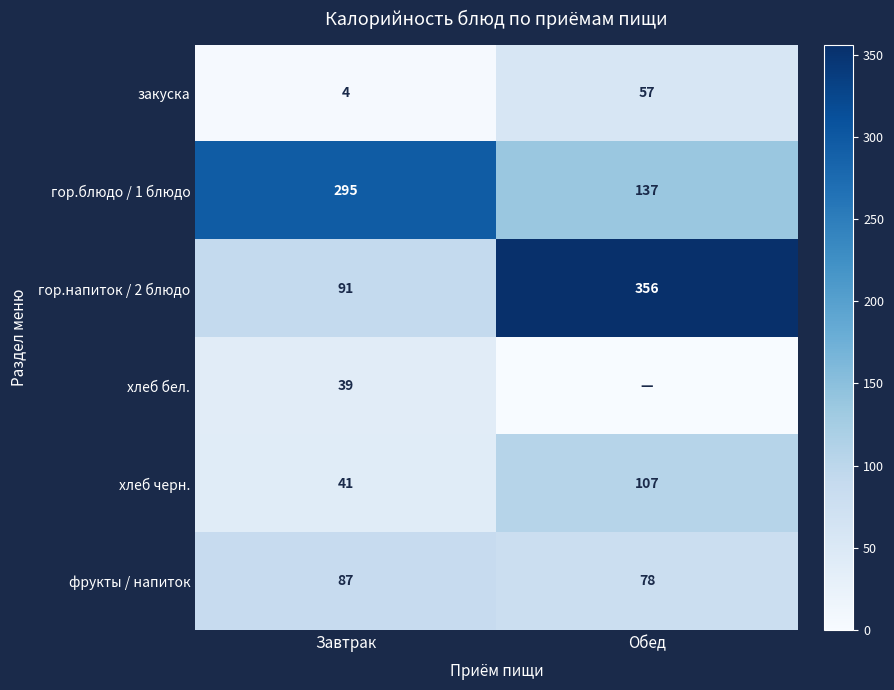

The value of гор.блюдо / 1 блюдо at Завтрак is 295. True or false?

True